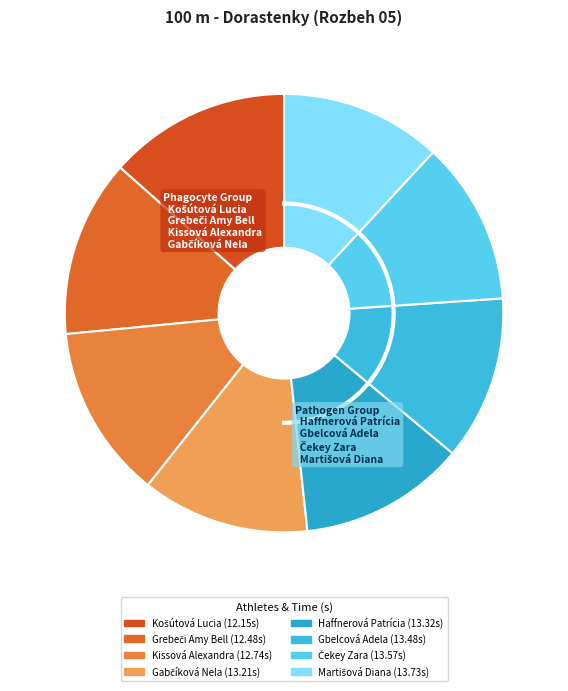

How many slices are in this pie chart?

8